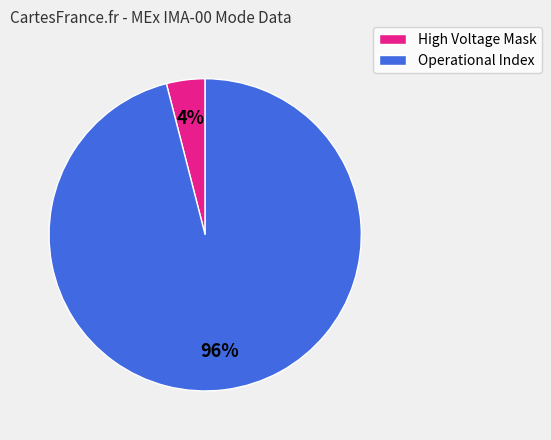

Is there a majority slice in this chart?

Yes